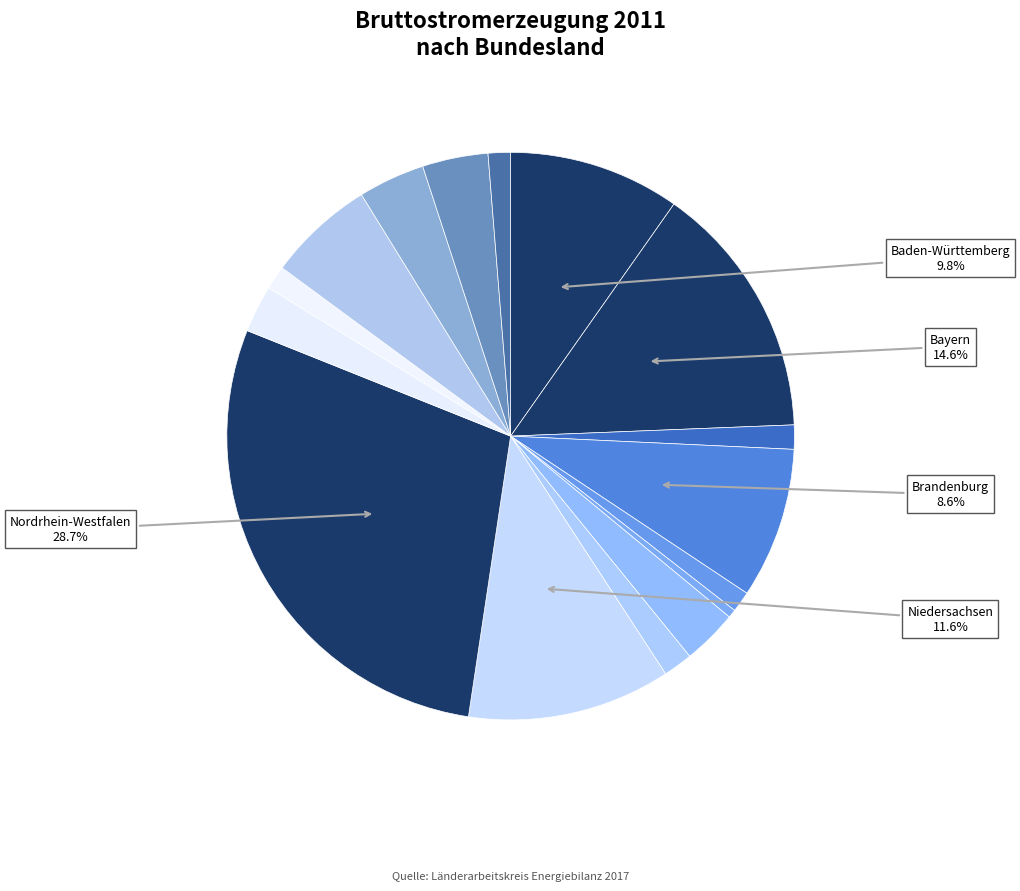

How many slices are in this pie chart?

16